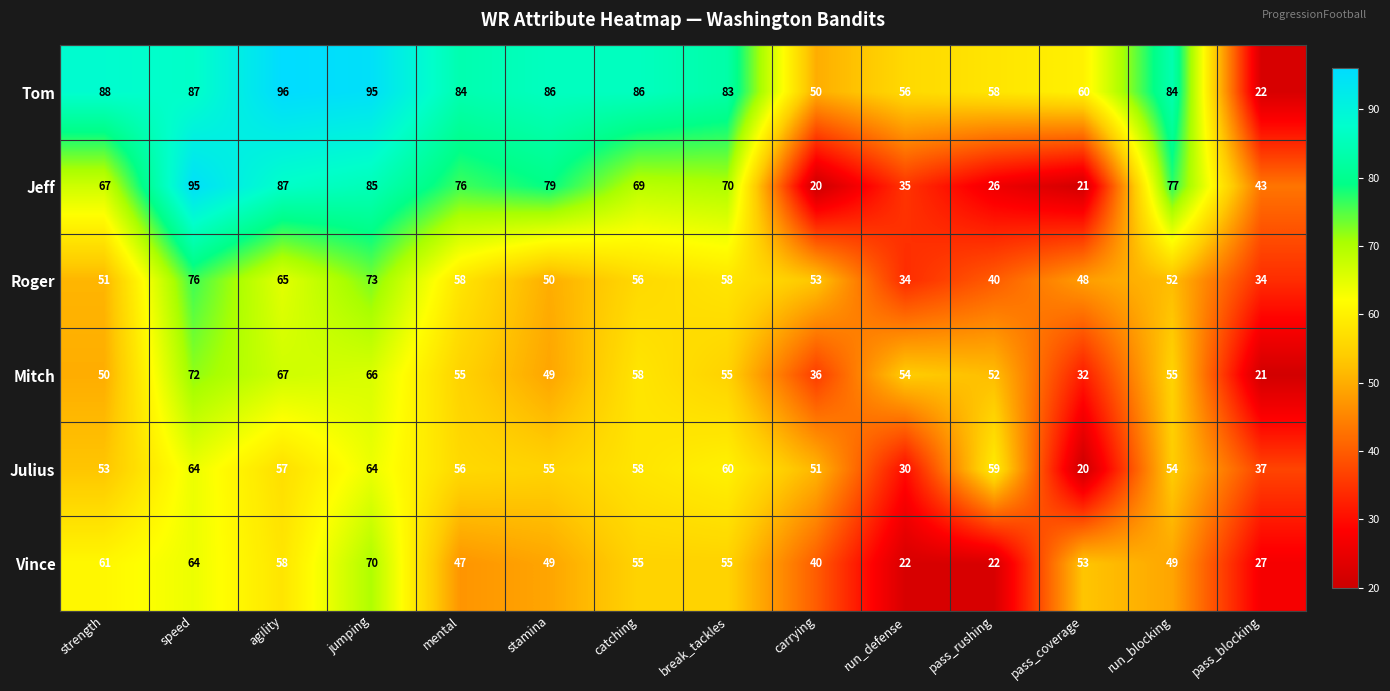

The value of Jeff at run_defense is 56. True or false?

False